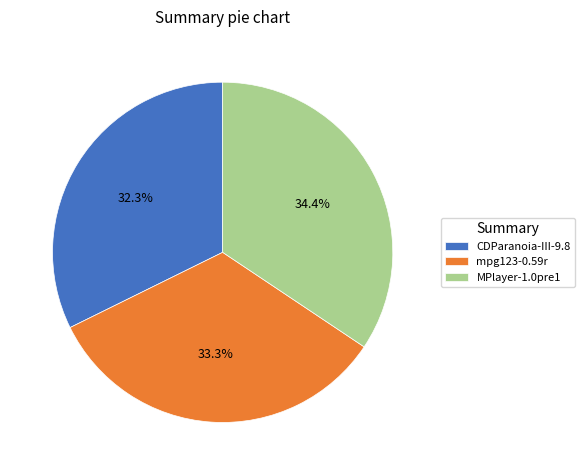

True or false: MPlayer-1.0pre1 accounts for 24% of the total.

False